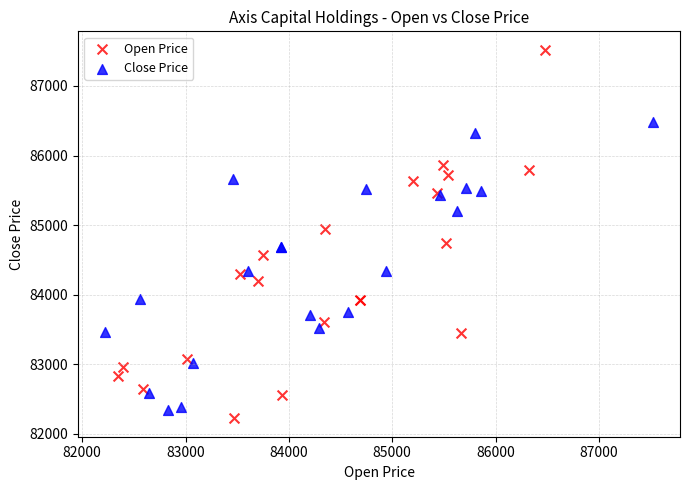

Which series has the widest spread of Y values?

Open Price